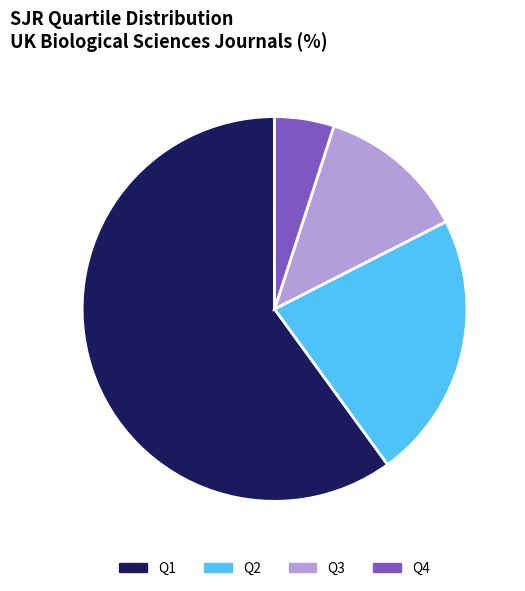

What is the majority slice?

Q1